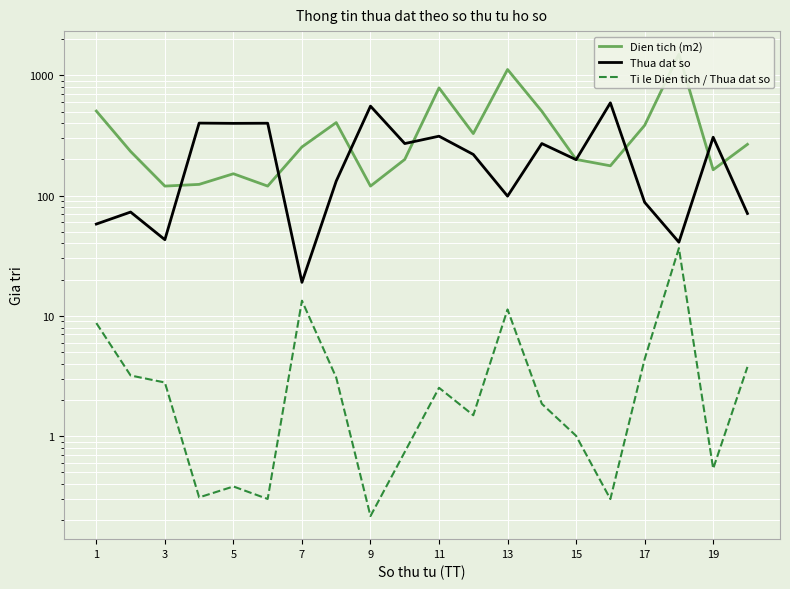

What is the label of the 20th point from the right?

1